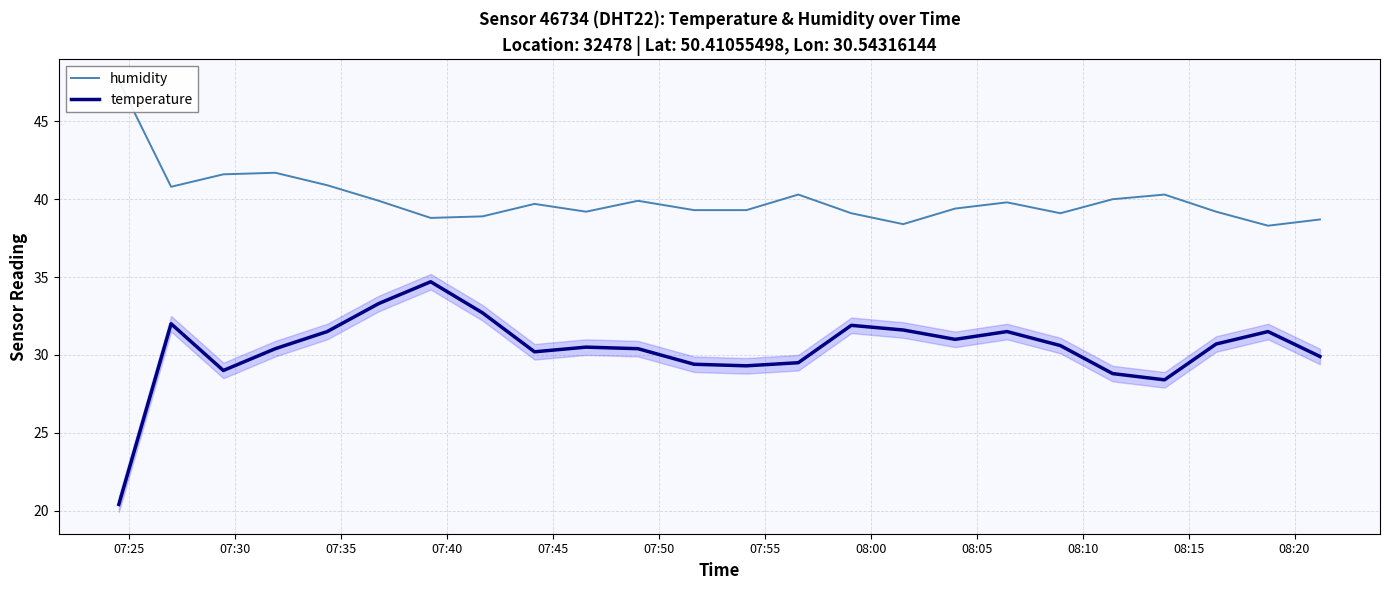

Does the chart have visible grid lines?

Yes